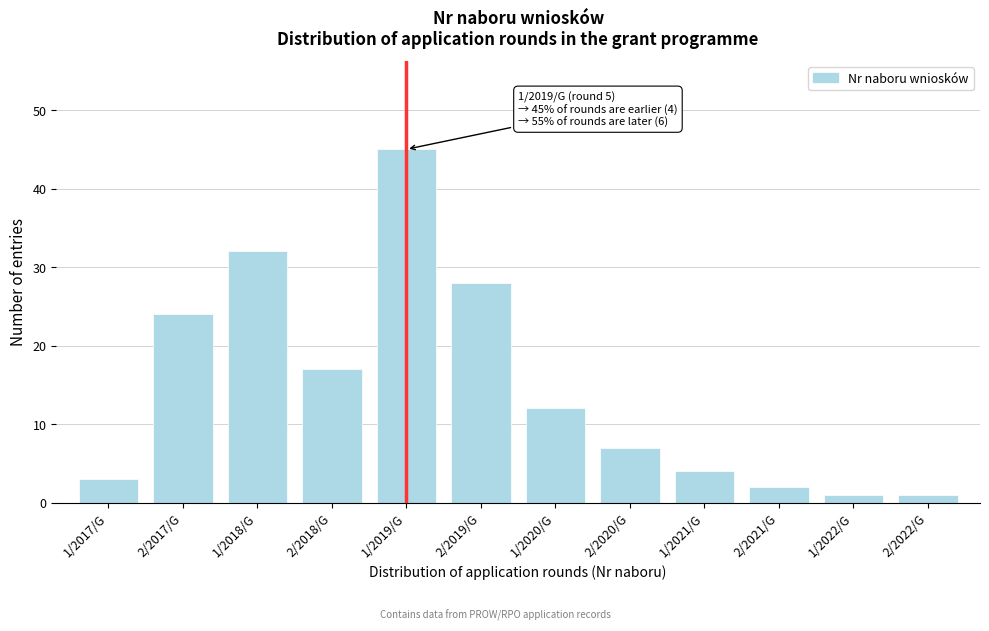

Reading left to right, transcribe all the data shown in this chart.

3	24	32	17	45	28	12	7	4	2	1	1